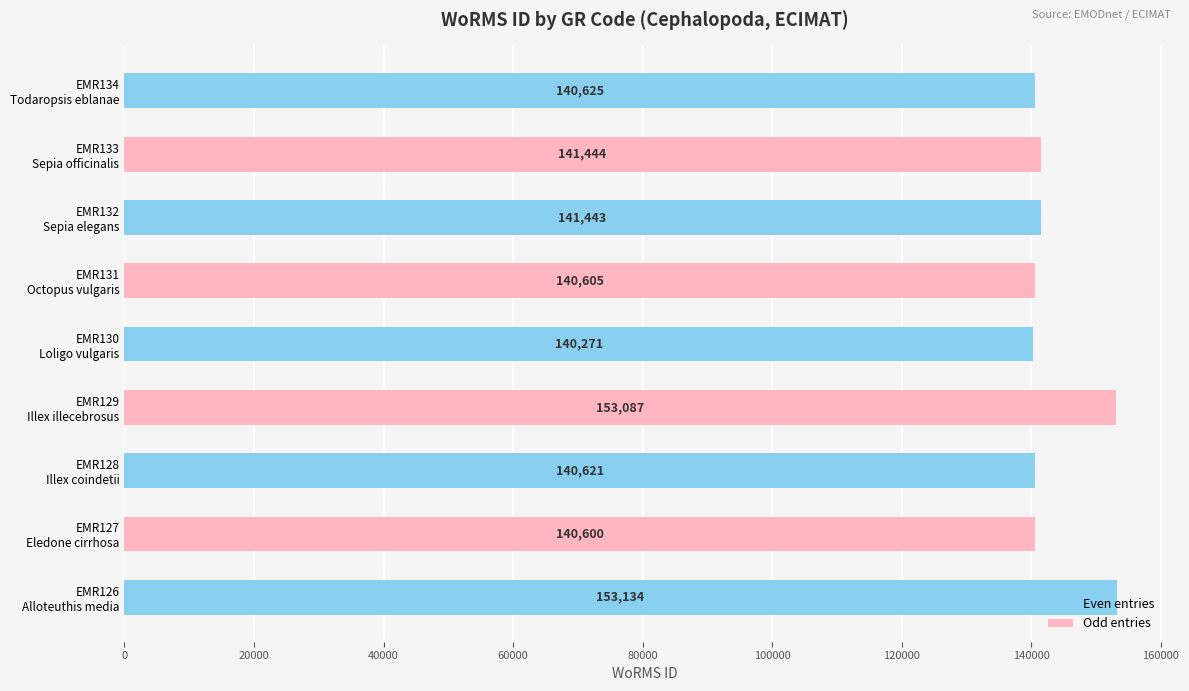

What is the smallest value displayed?

140271